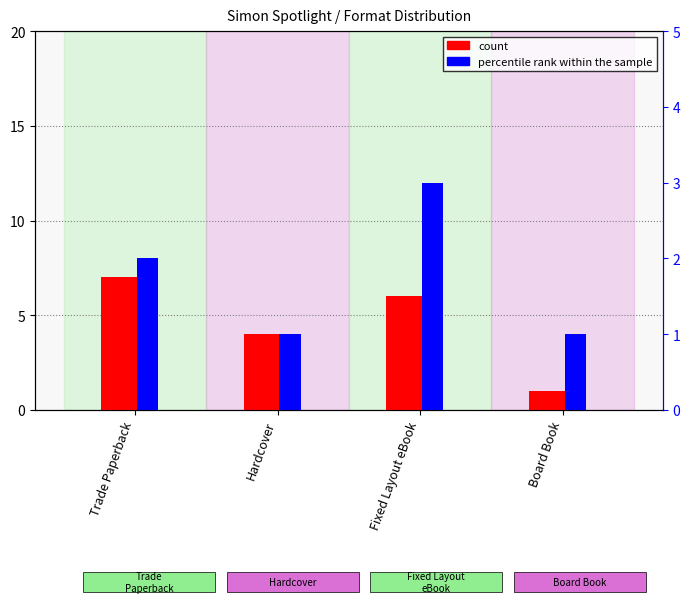

What is the difference between the maximum and minimum values in the percentile rank within the sample series?

2